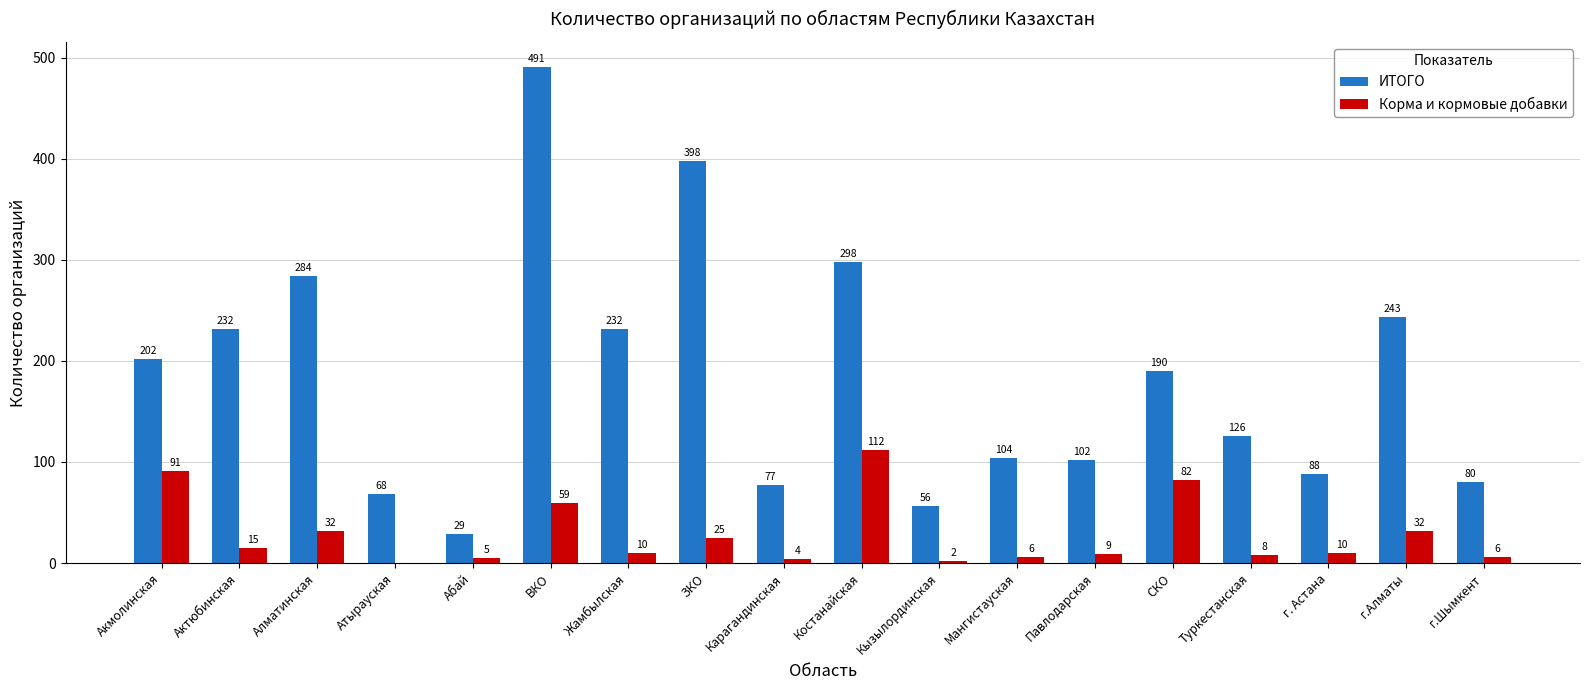

Which series has the largest total across all categories?

ИТОГО